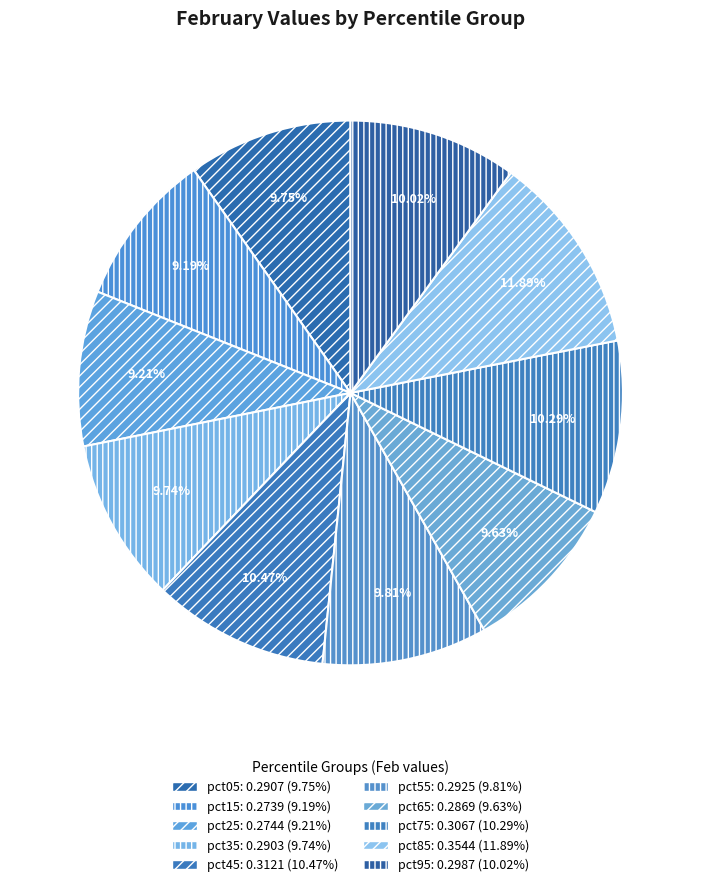

To the nearest percent, what percentage of the pie is pct45?

10%